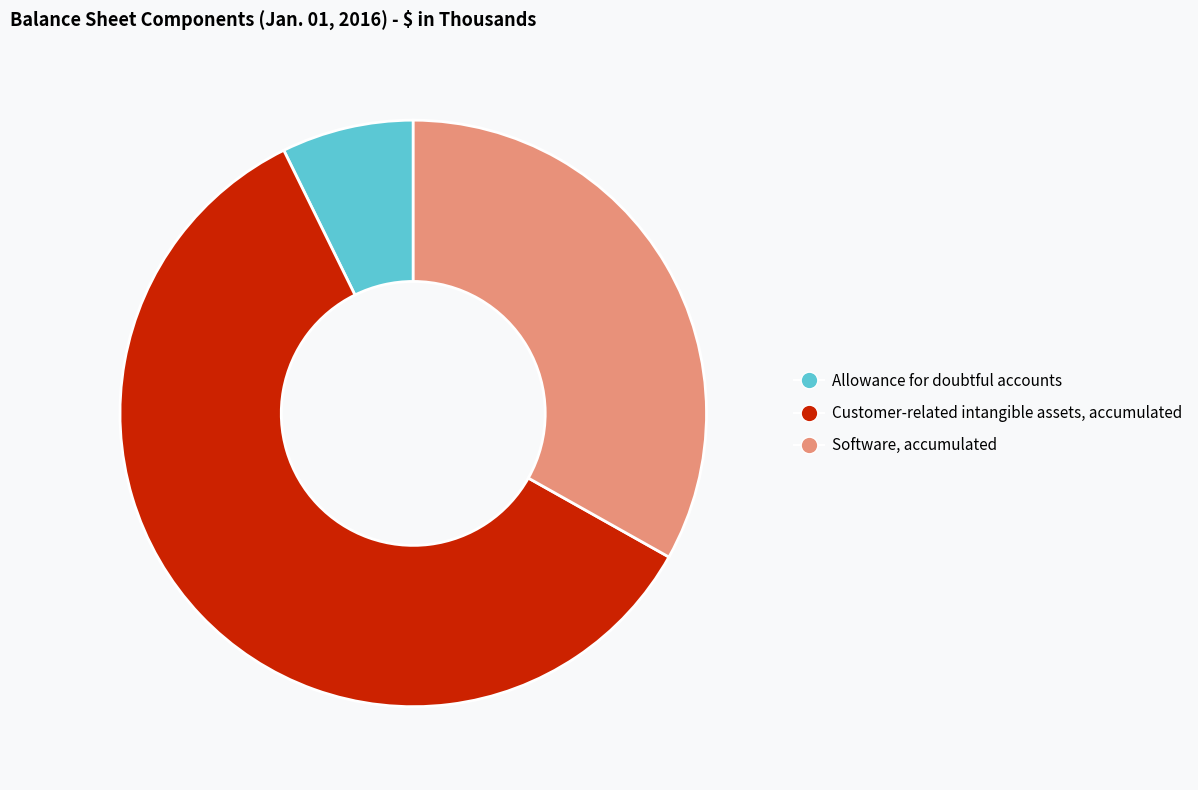

Rank the categories by value from highest to lowest.

Customer-related intangible assets, accumulated, Software, accumulated, Allowance for doubtful accounts